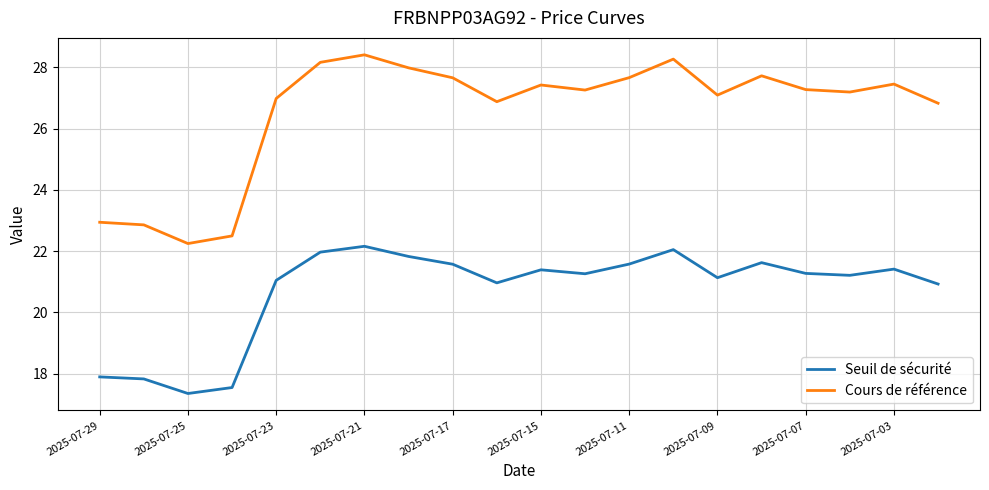

True or false: Cours de référence and Seuil de sécurité cross at least once.

False